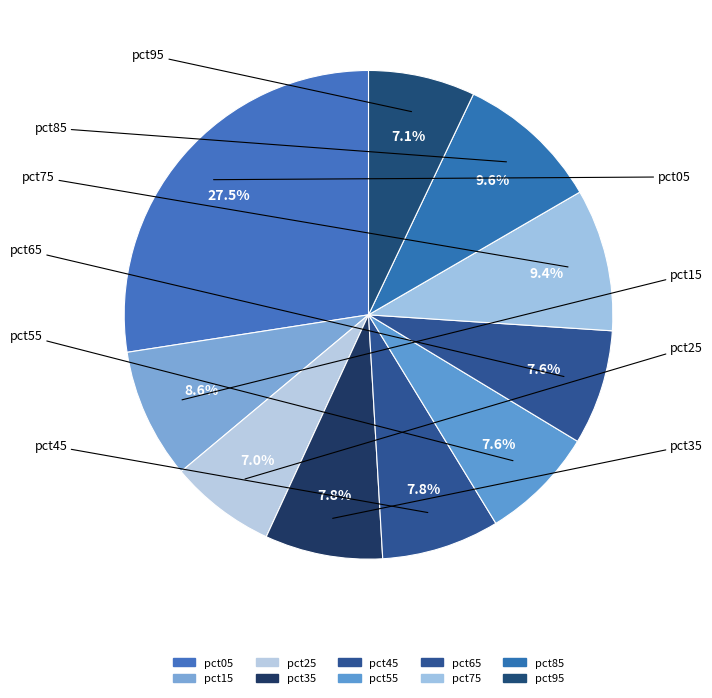

Which category has the biggest portion of the pie?

pct05